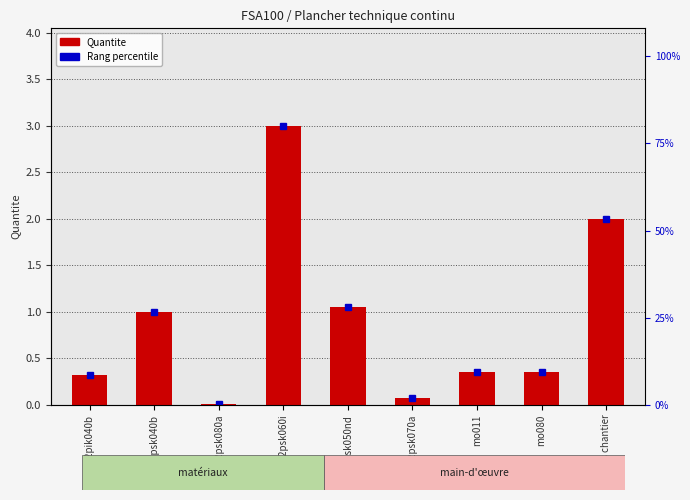

What is the label of the 6th bar from the left?

mt12psk070a